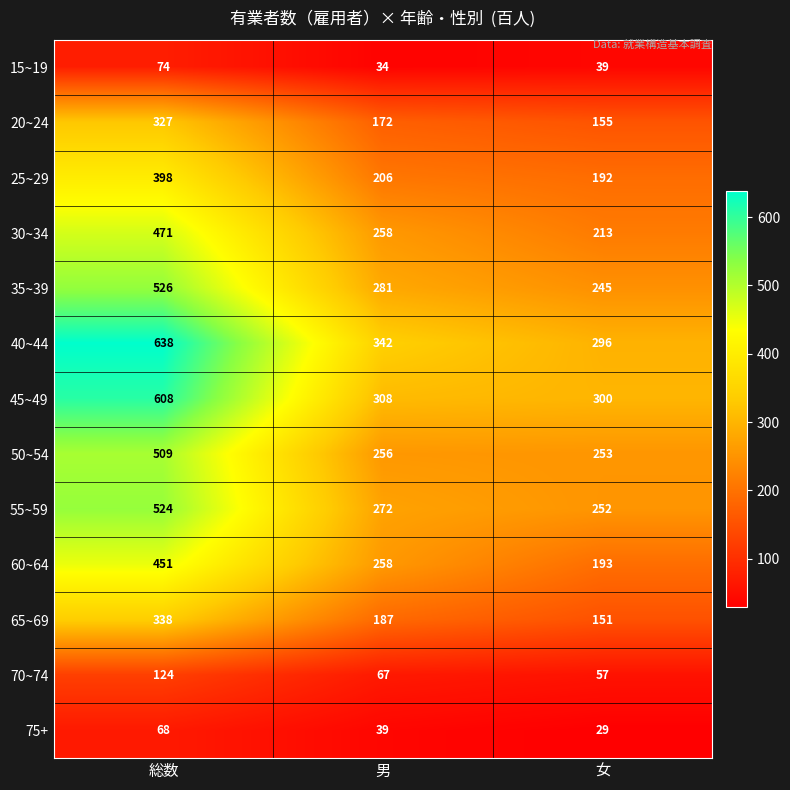

Rank the series at 女 from lowest to highest value.

75+, 15~19, 70~74, 65~69, 20~24, 25~29, 60~64, 30~34, 35~39, 55~59, 50~54, 40~44, 45~49